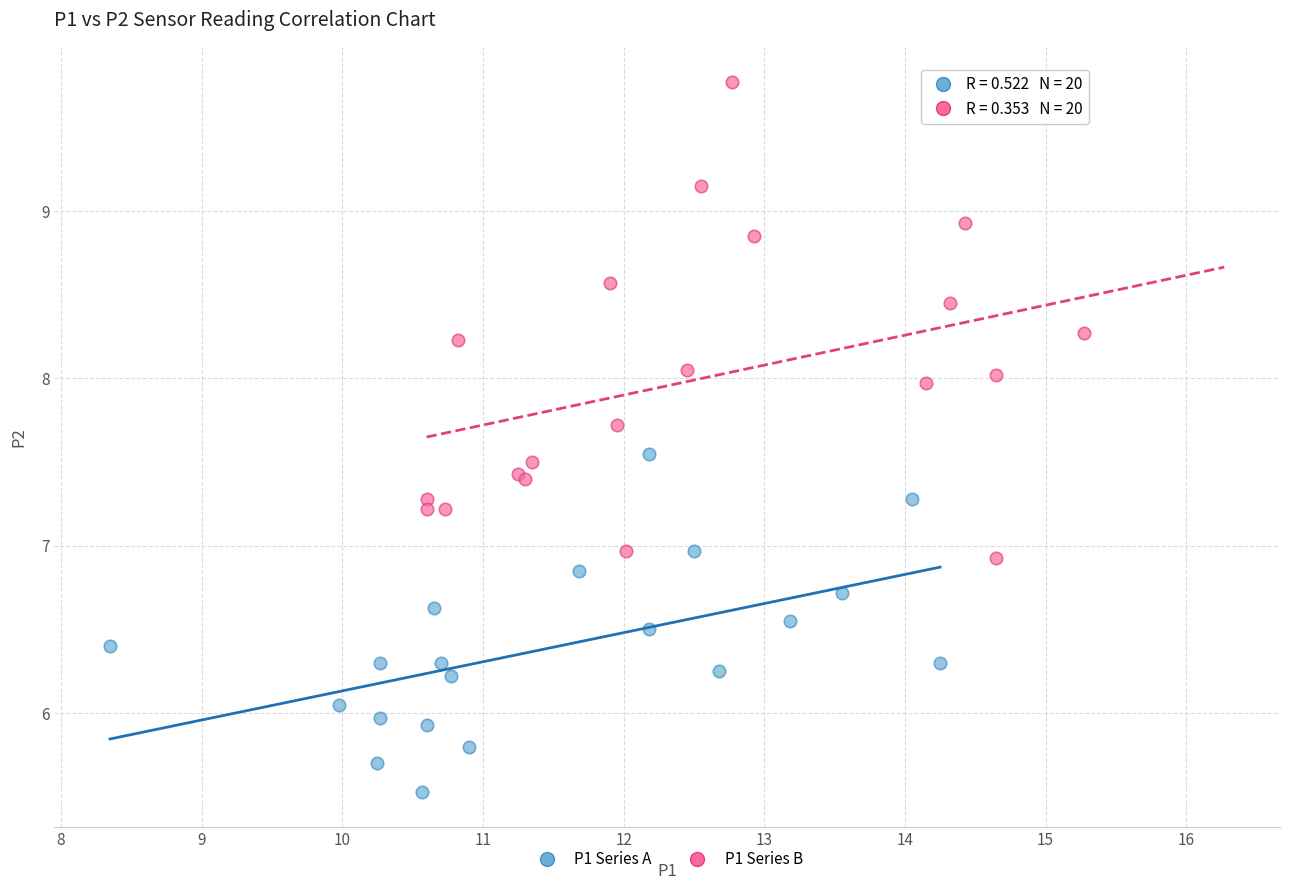

Which series contains the lowest Y value?

P1 Series A